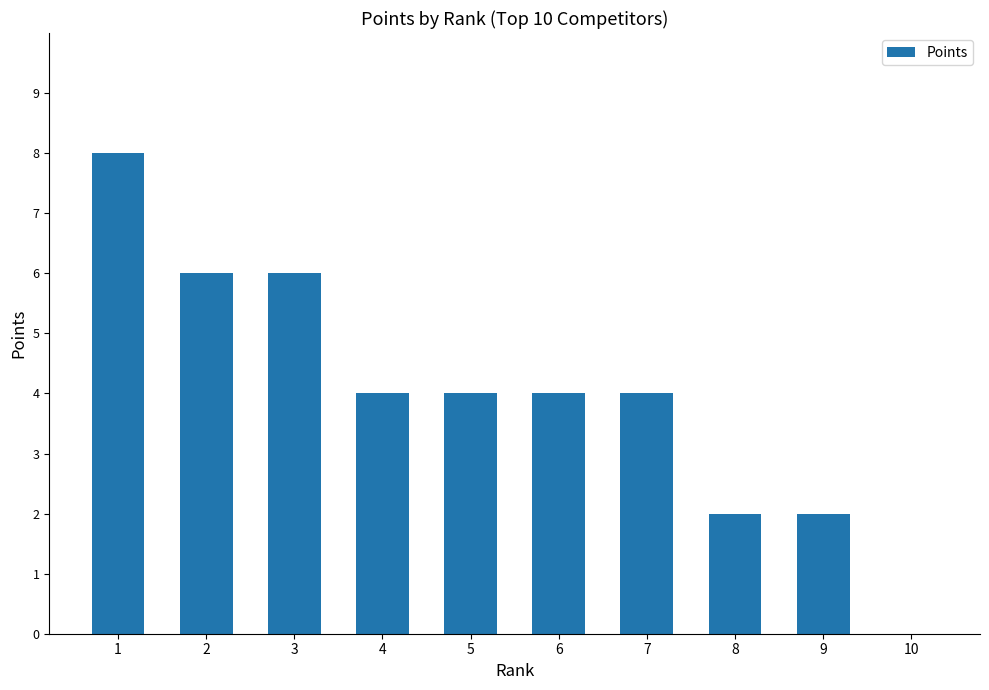

Reading right to left, list all the values displayed in this chart.

0	2	2	4	4	4	4	6	6	8